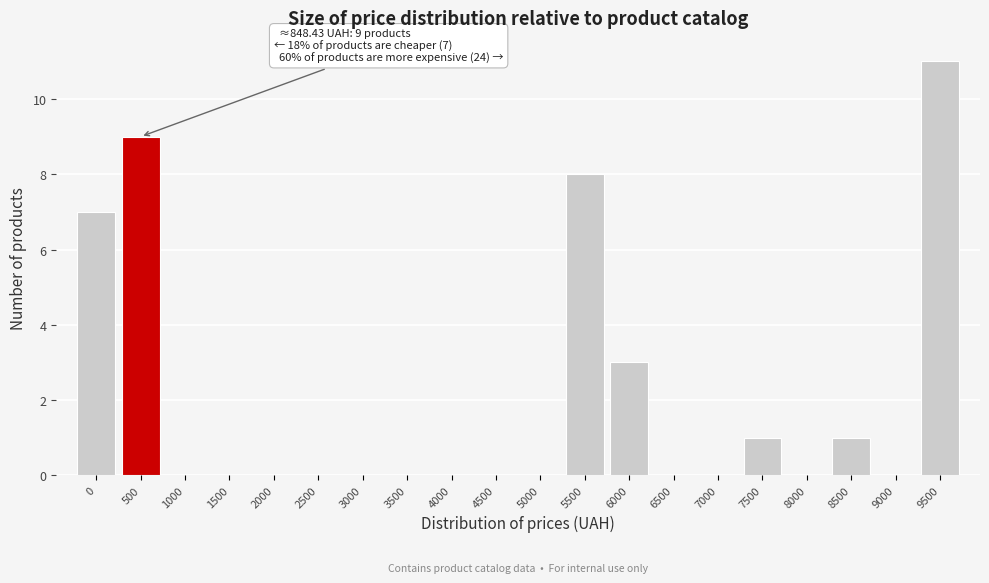

Reading left to right, what are all the values shown in this chart?

0=7	500=9	1000=0	1500=0	2000=0	2500=0	3000=0	3500=0	4000=0	4500=0	5000=0	5500=8	6000=3	6500=0	7000=0	7500=1	8000=0	8500=1	9000=0	9500=11